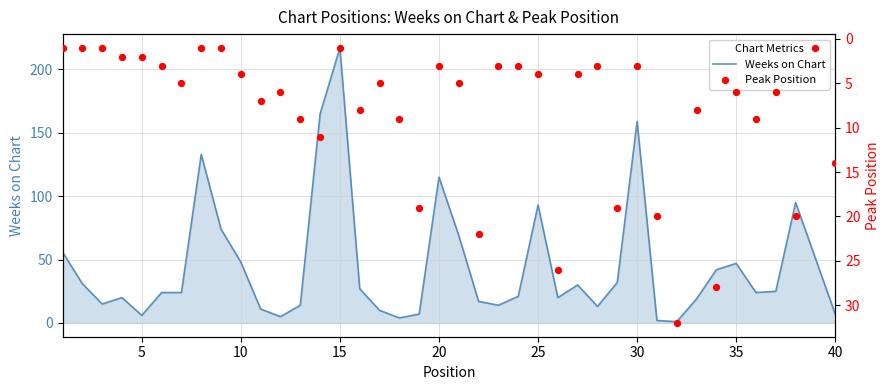

At how many categories does at least one series exceed 148?

3